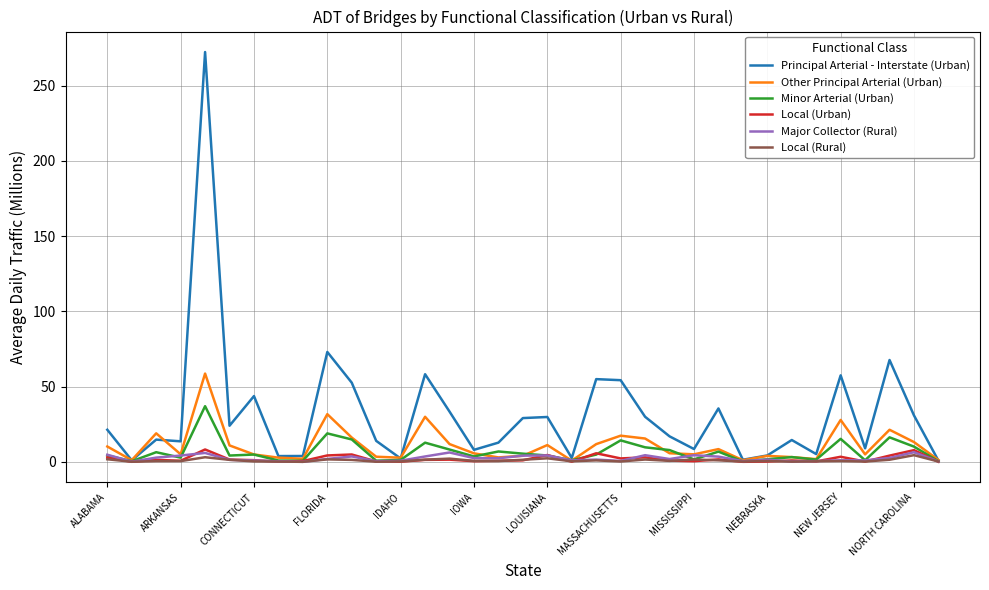

What is the highest value of the Principal Arterial - Interstate (Urban) series?

272.3